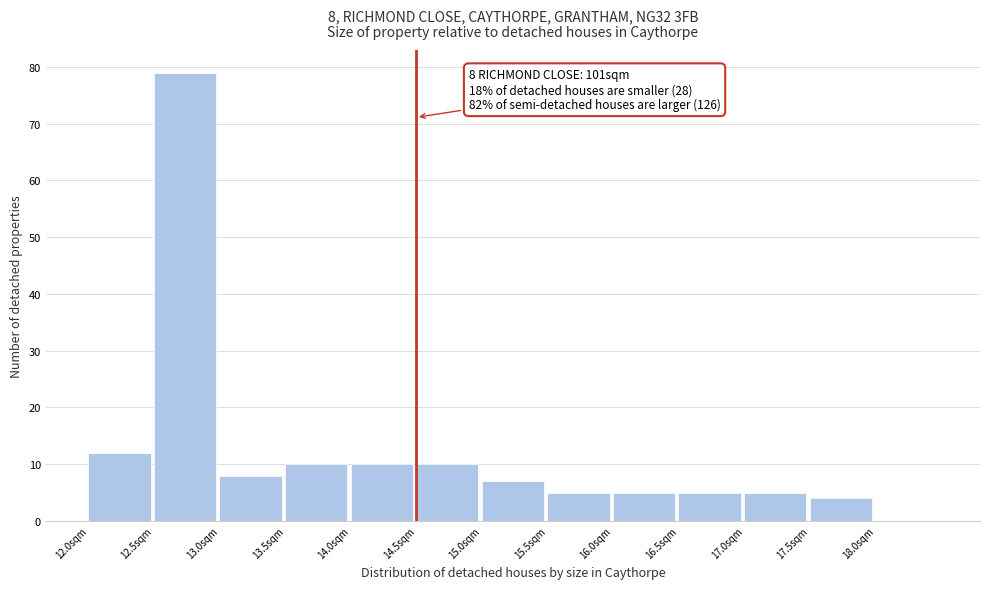

Which range on the x-axis has the tallest bar?

12.5 to 13.0